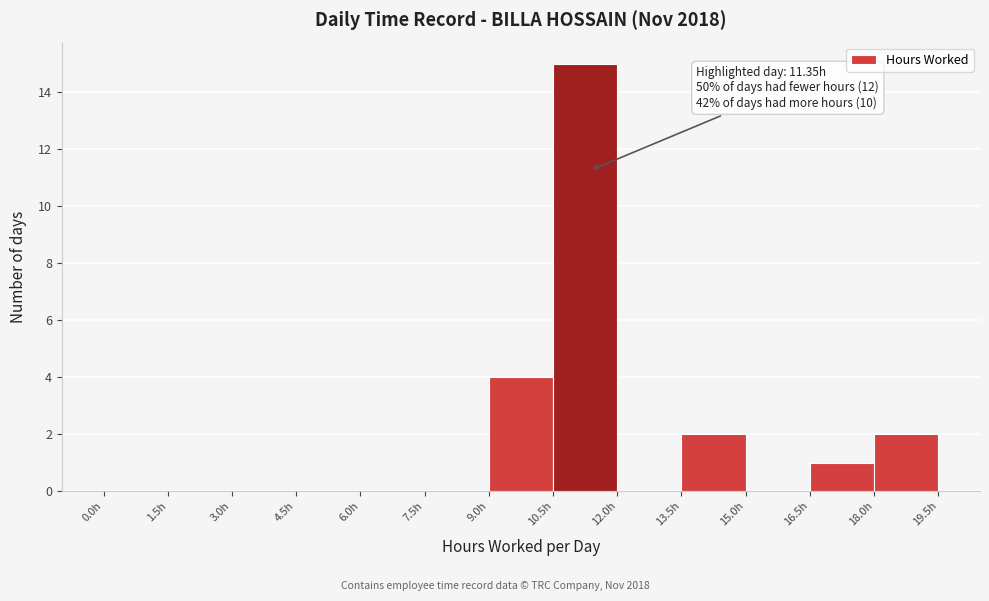

Over which range of the x-axis is the bar tallest?

10.5 to 12.0